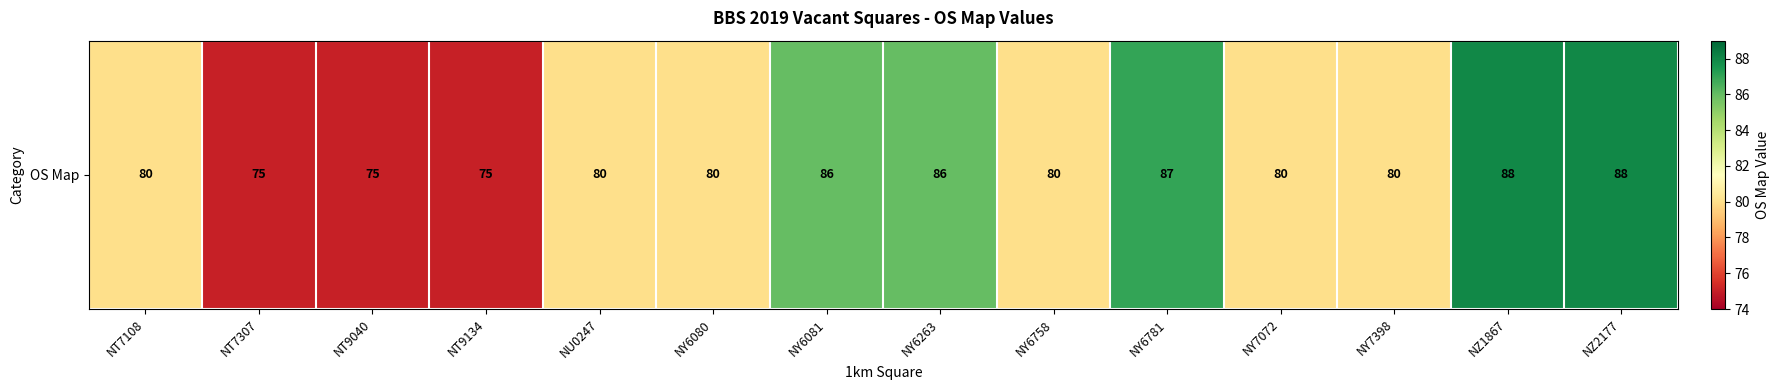

At which label is the value closest to 81?

NT7108